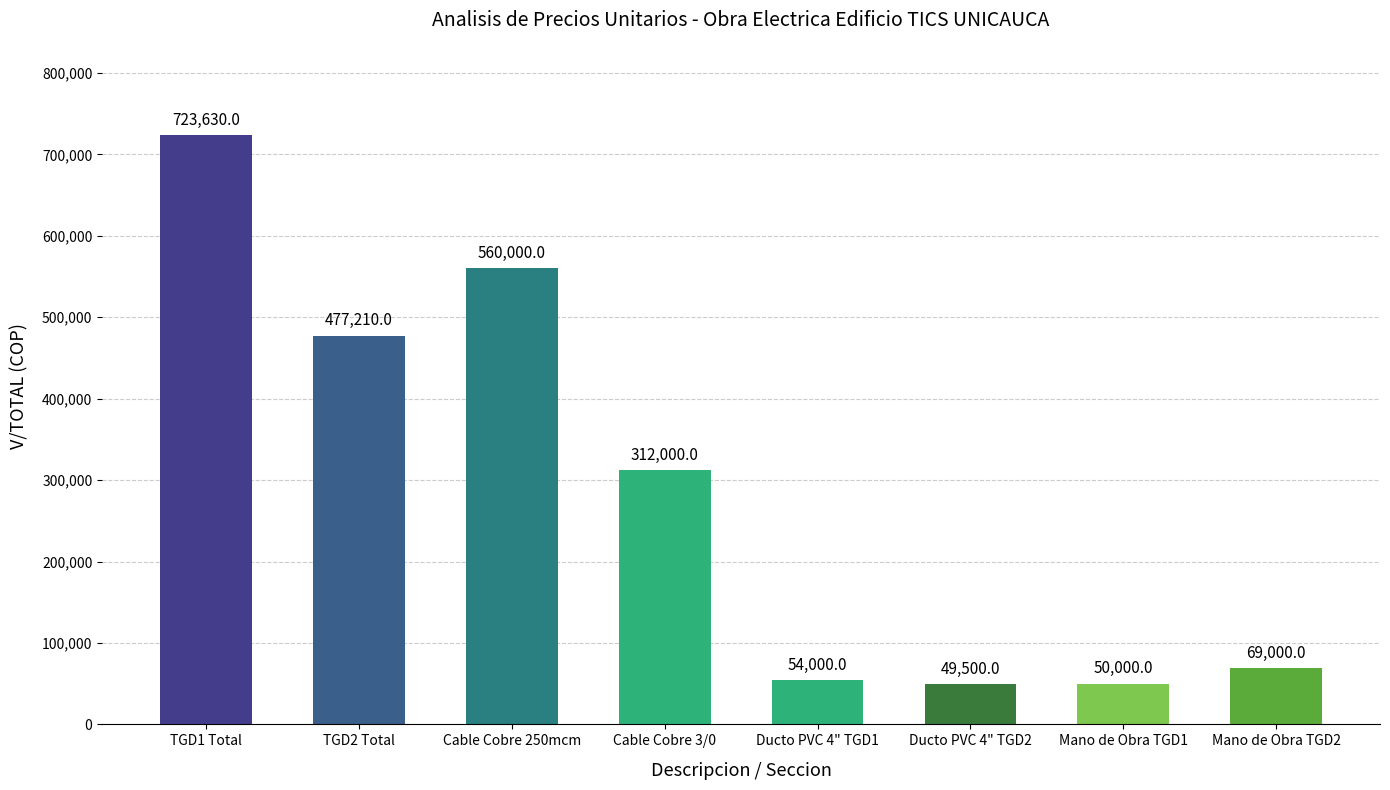

Which category has the lowest value across all series?

Ducto PVC 4" TGD2